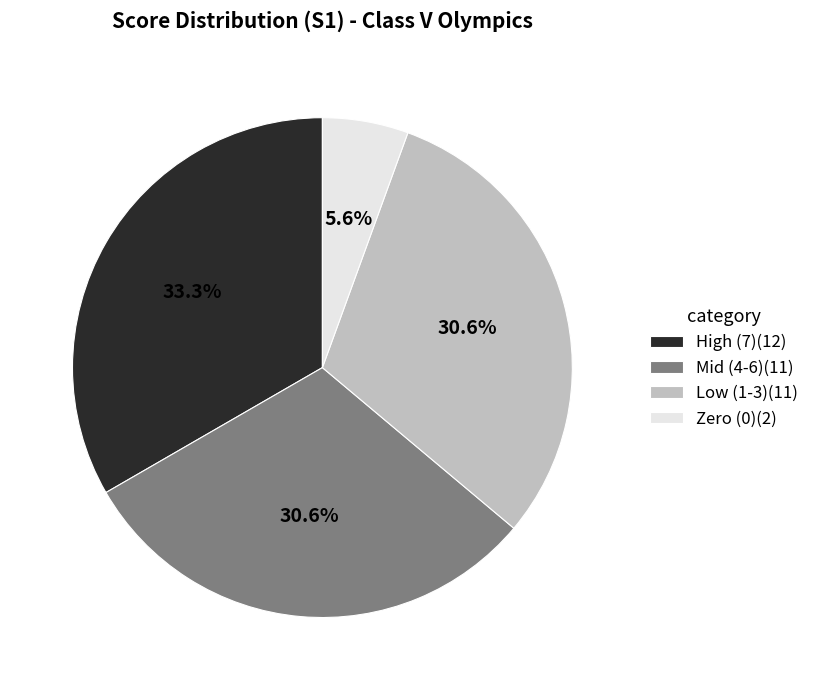

Is Zero (0)(2) the majority of the pie?

No